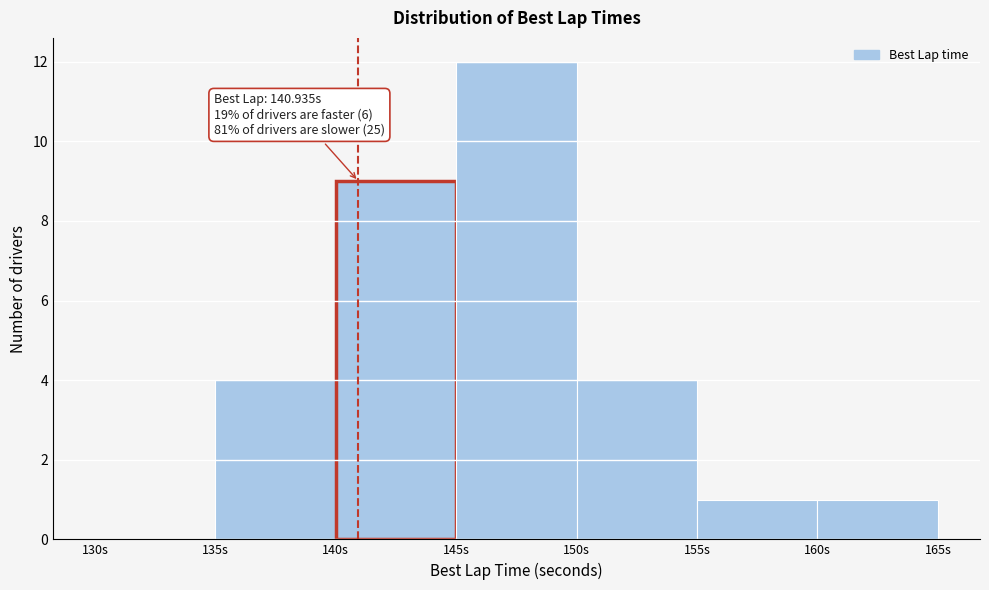

Over which range of the x-axis is the bar tallest?

145 to 150